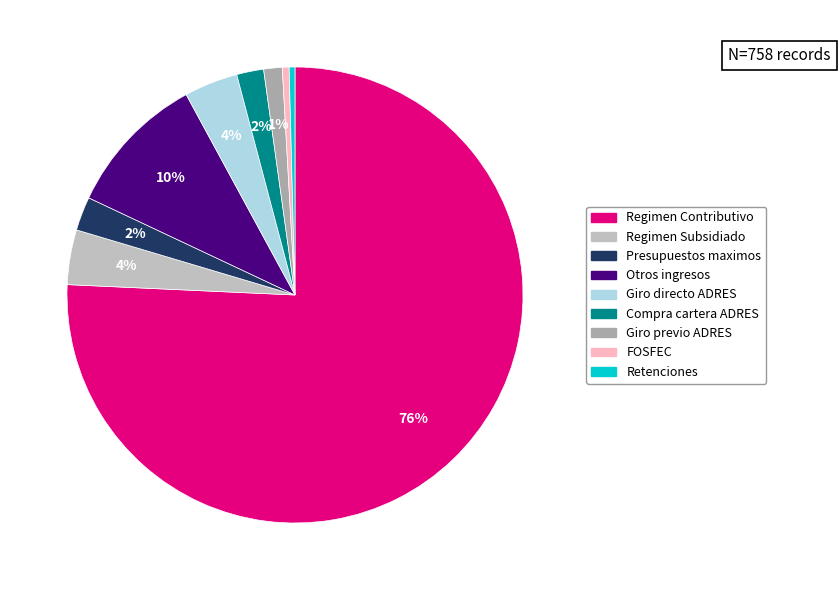

Is it true that Regimen Contributivo is 44% of the pie?

False